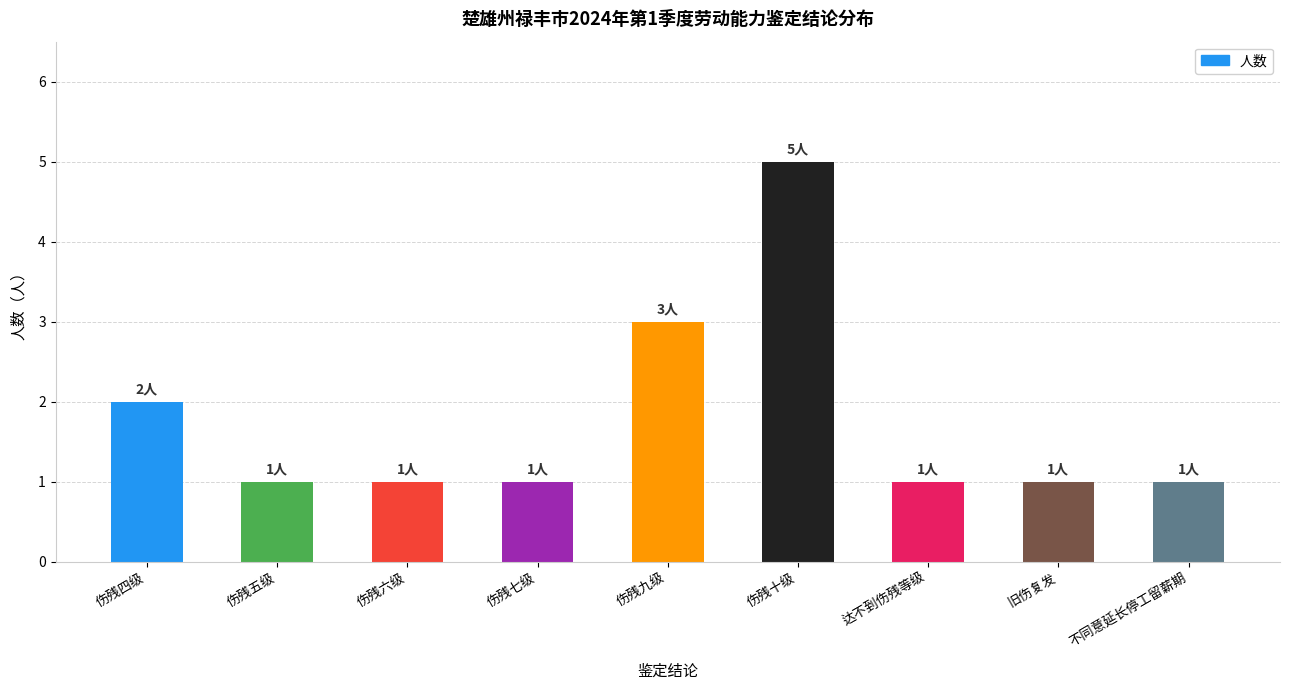

How many bars are there in total?

9